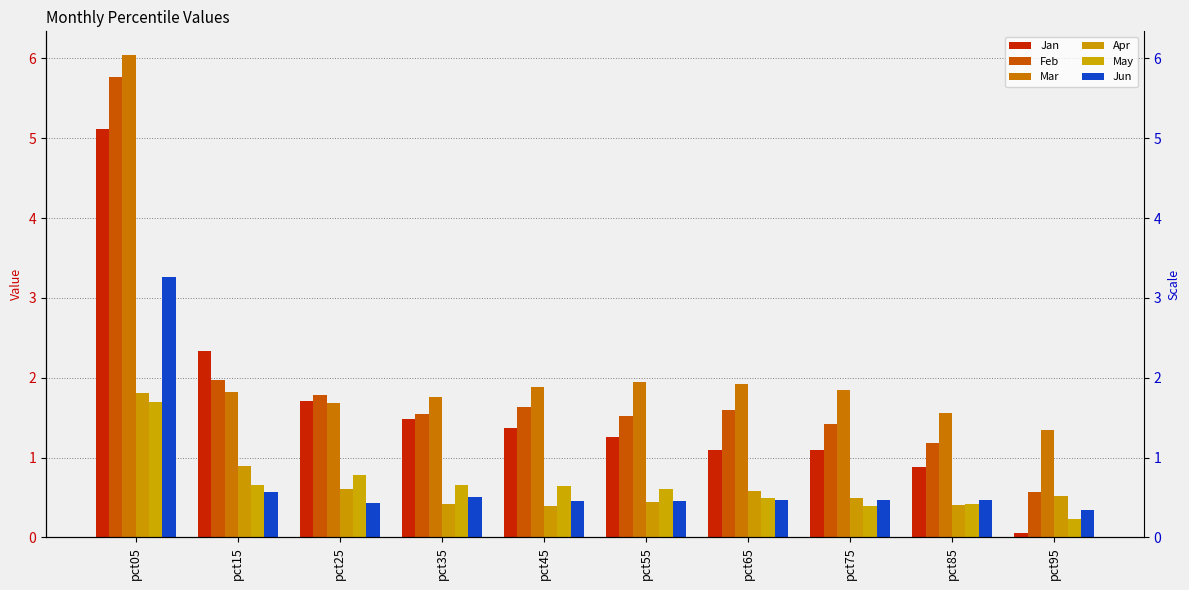

Between pct85 and pct25, which is larger?

pct25